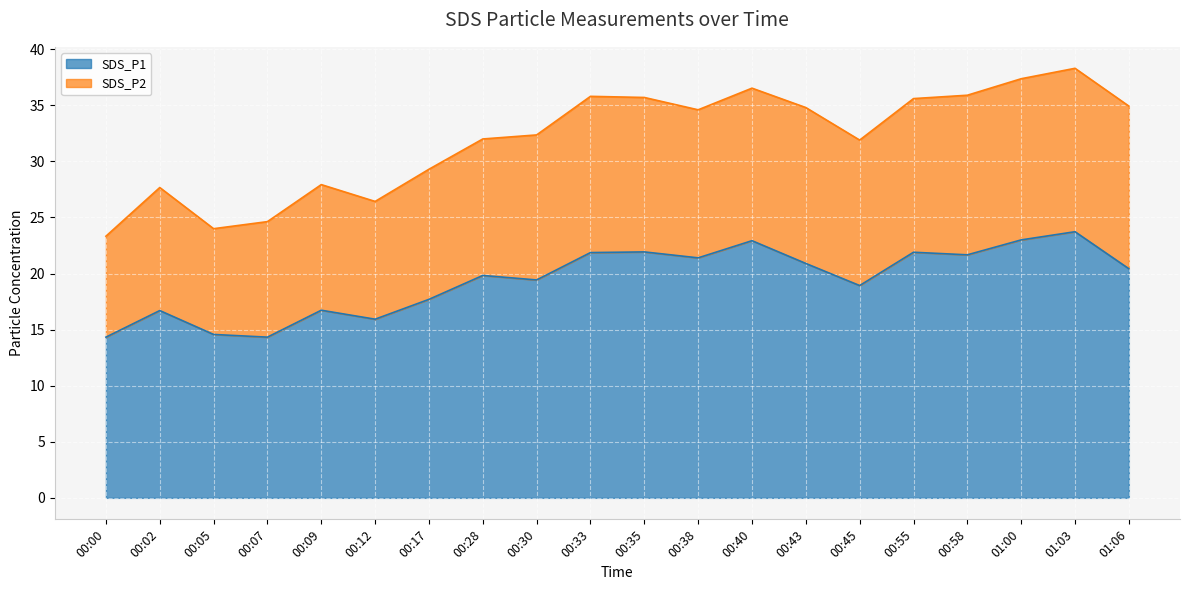

Which category has the lowest value across all series?

00:00